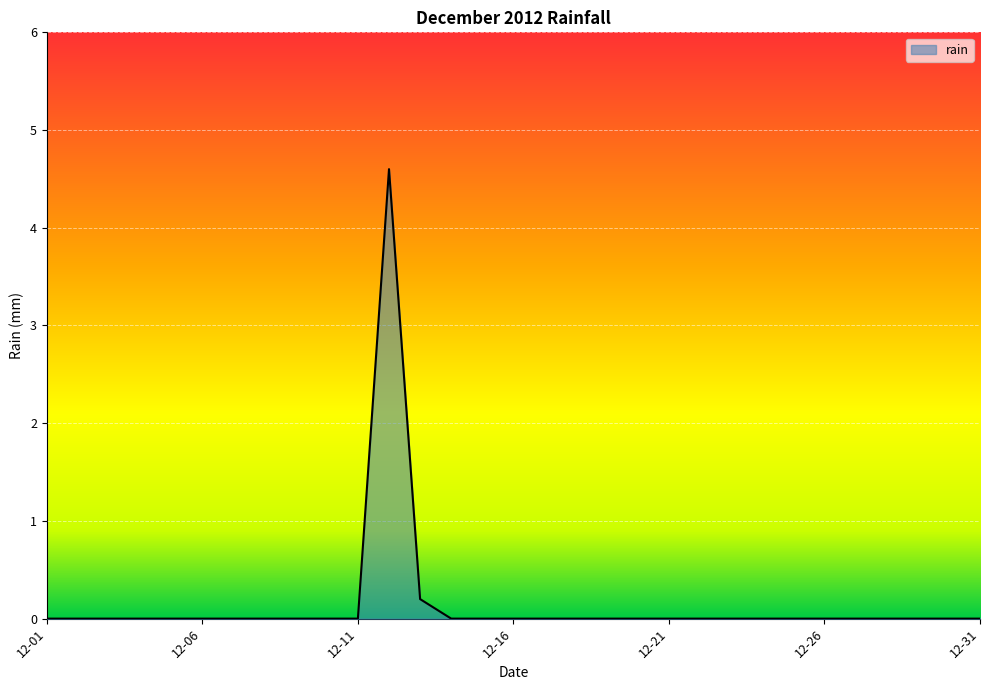

What is the greatest value displayed?

4.6